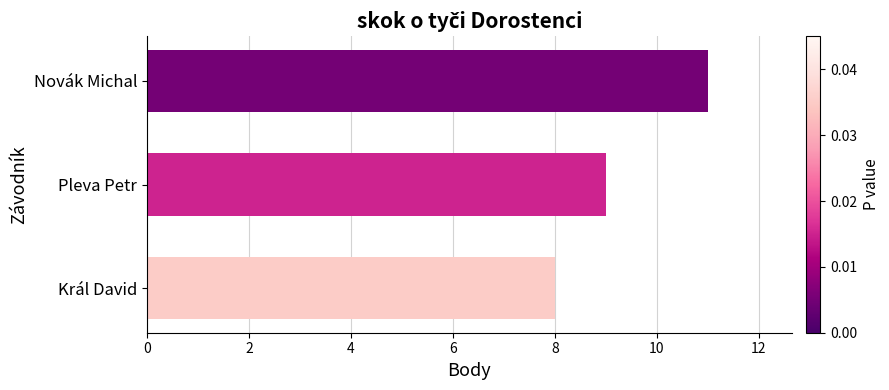

The chart shows a value of 19 at Novák Michal. True or false?

False